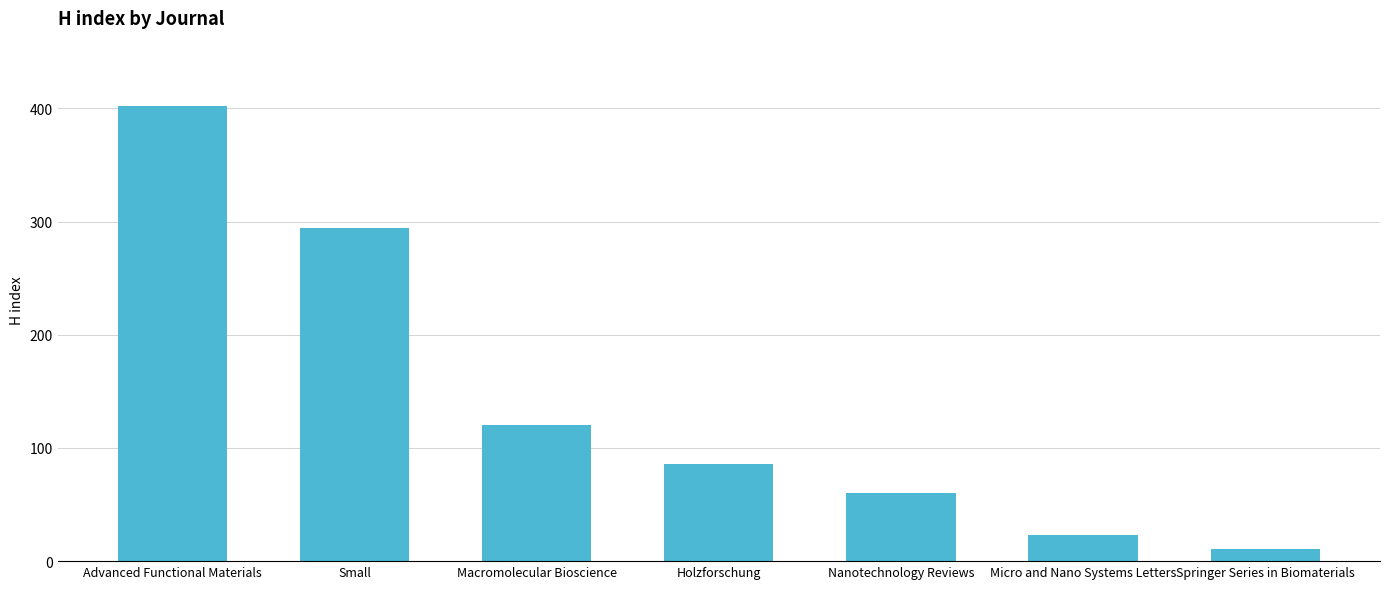

The chart shows a value of 155 at Advanced Functional Materials. True or false?

False